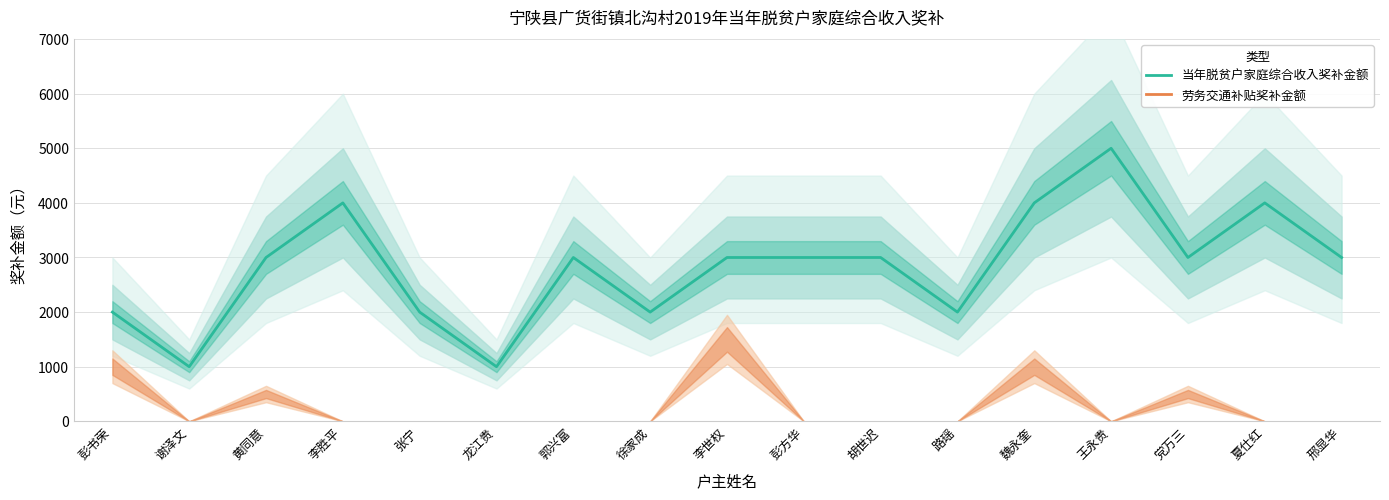

At which category does 当年脱贫户家庭综合收入奖补金额 reach its first local peak?

李胜平